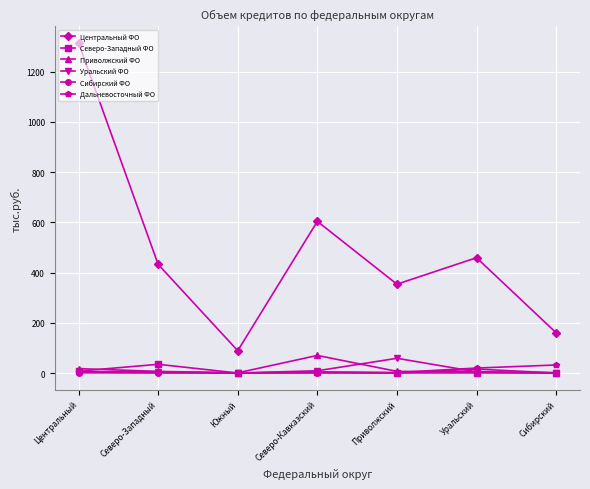

Which series changed the most between Южный and Приволжский?

Центральный ФО